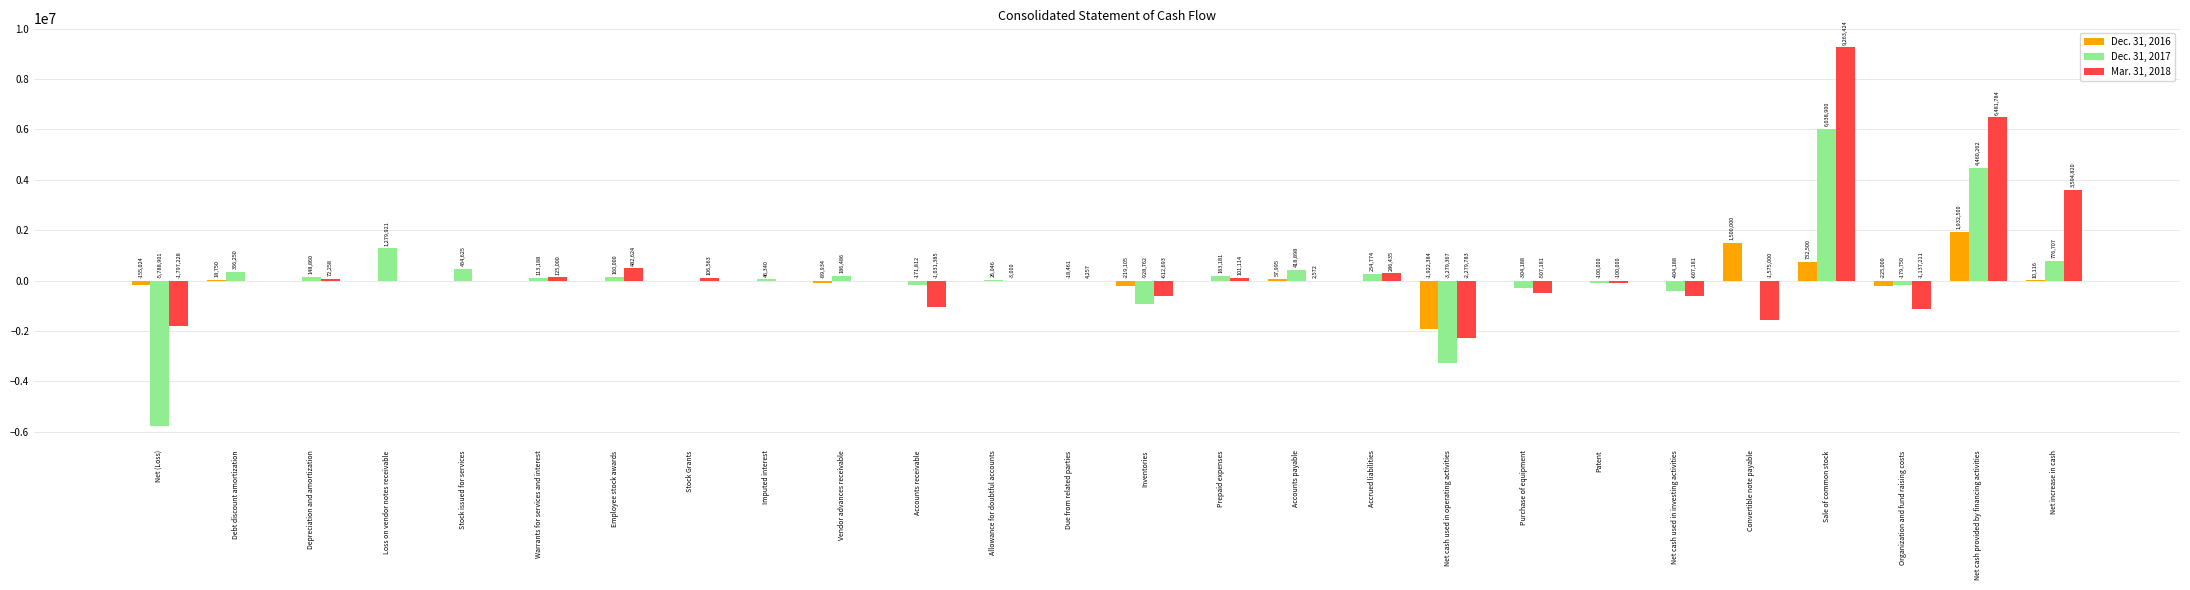

What is the sum of all Dec. 31, 2016 values?

1640414